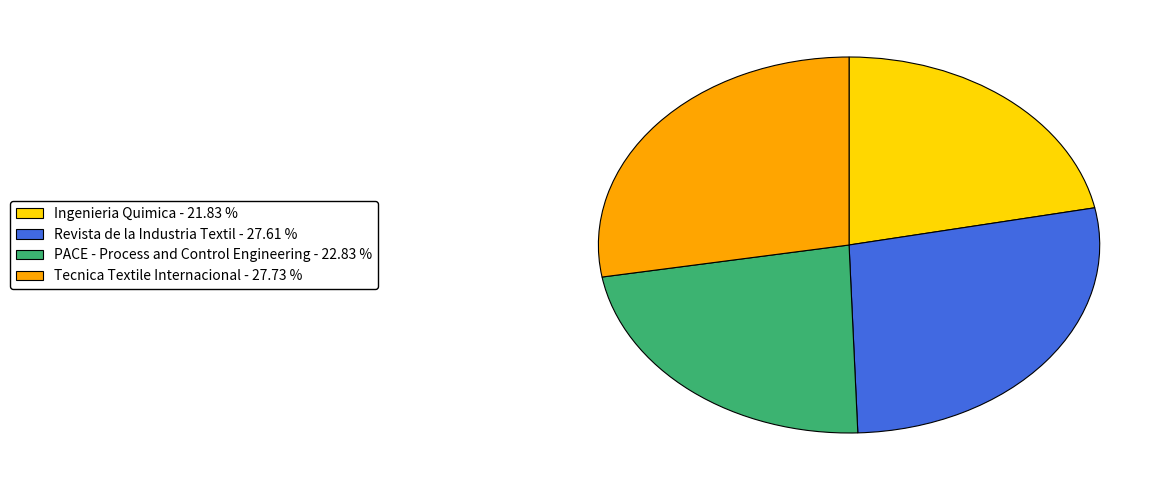

Does Revista de la Industria Textil represent more than half of the total?

No